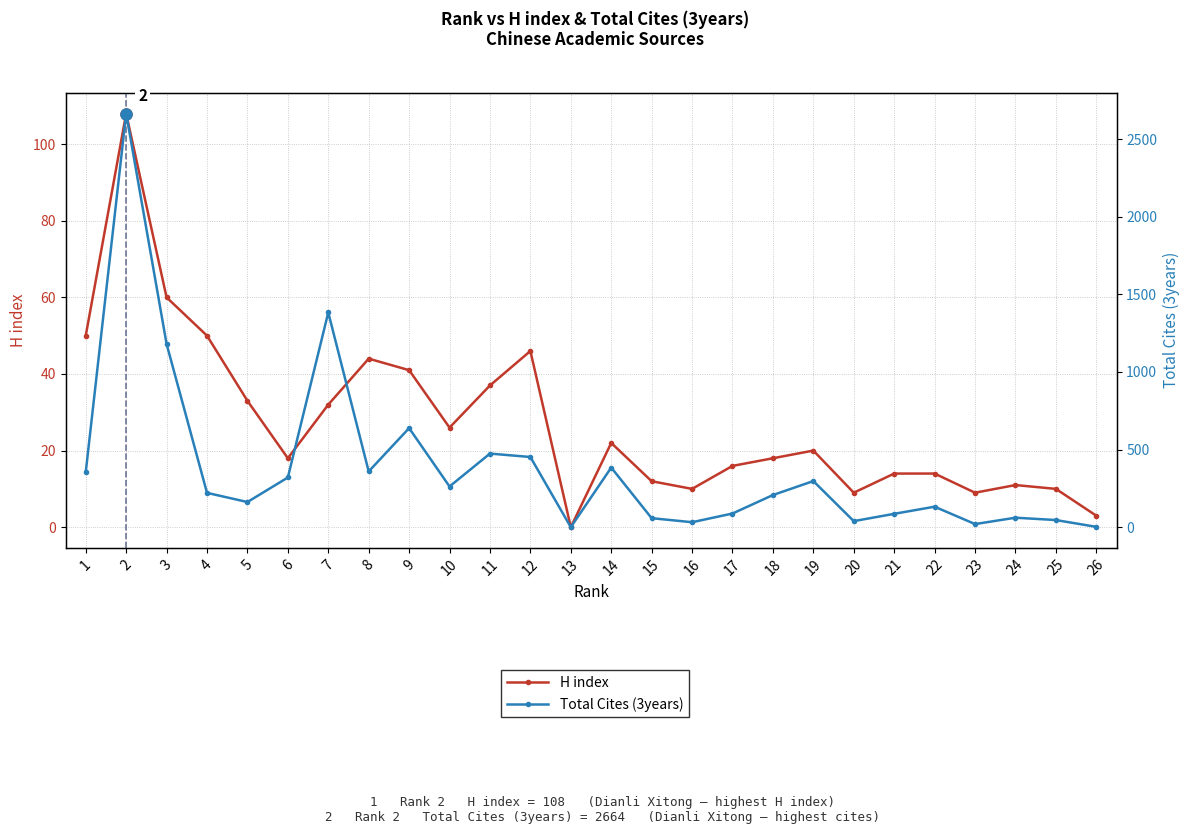

How many positive values does the H index series have?

25